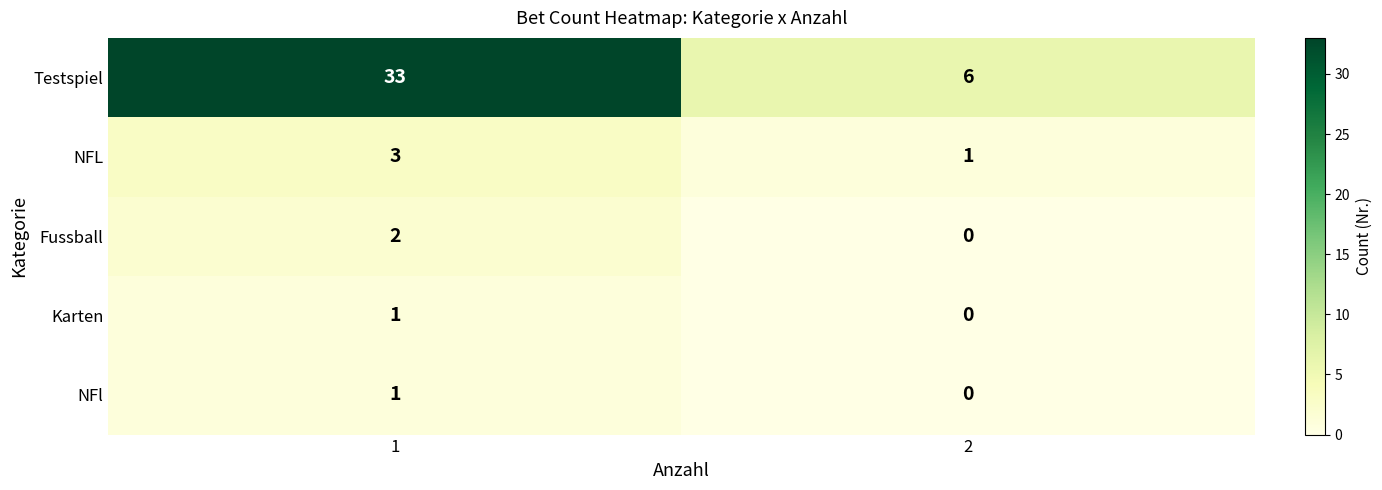

Is the value of Testspiel at 1 greater than the value of NFl at 2?

Yes